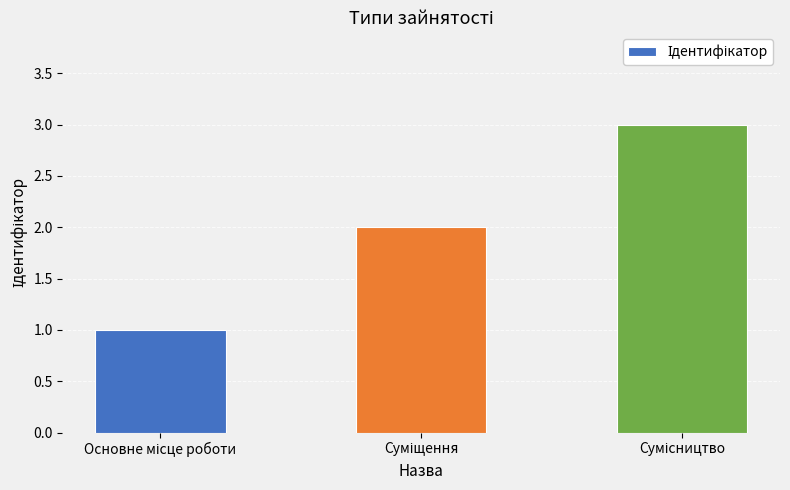

Reading left to right, list all the values displayed in this chart.

1	2	3